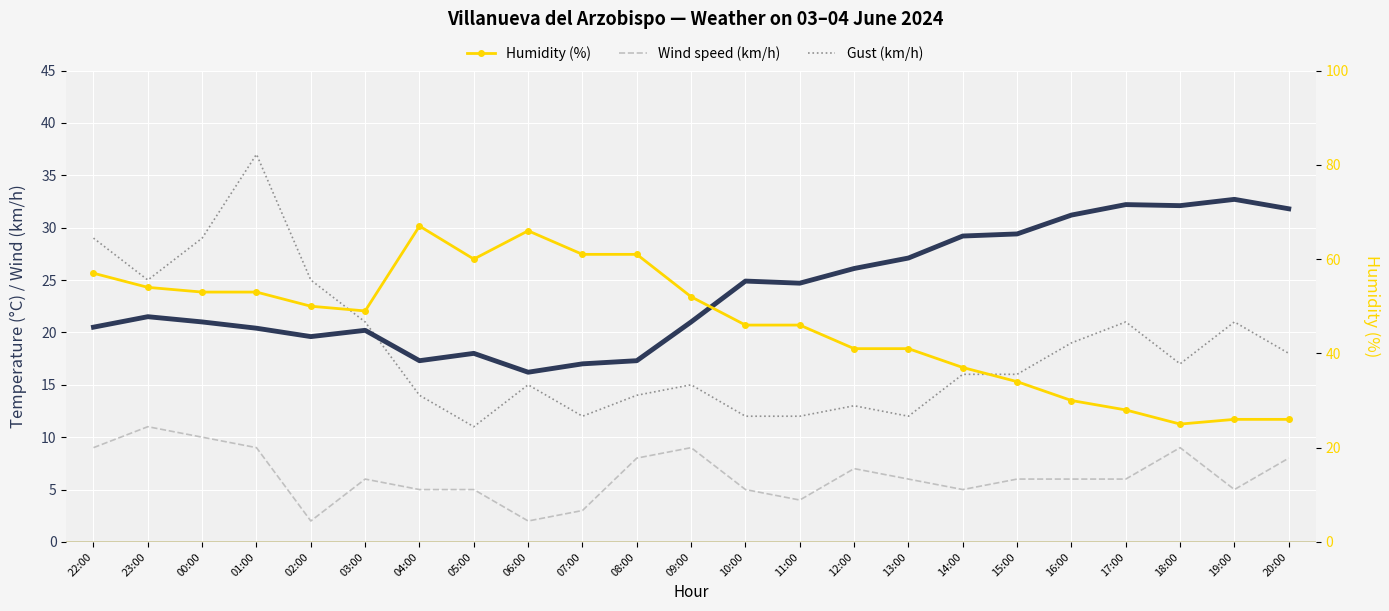

How many Wind speed (km/h) values are between 5 and 9?

17